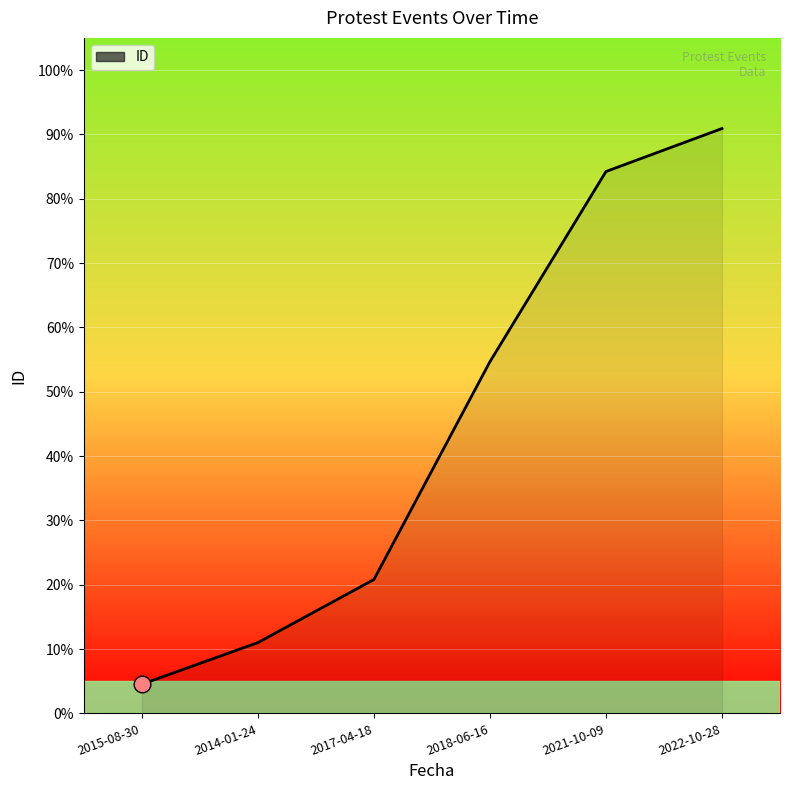

Rank the categories by value from lowest to highest.

2015-08-30, 2014-01-24, 2017-04-18, 2018-06-16, 2021-10-09, 2022-10-28